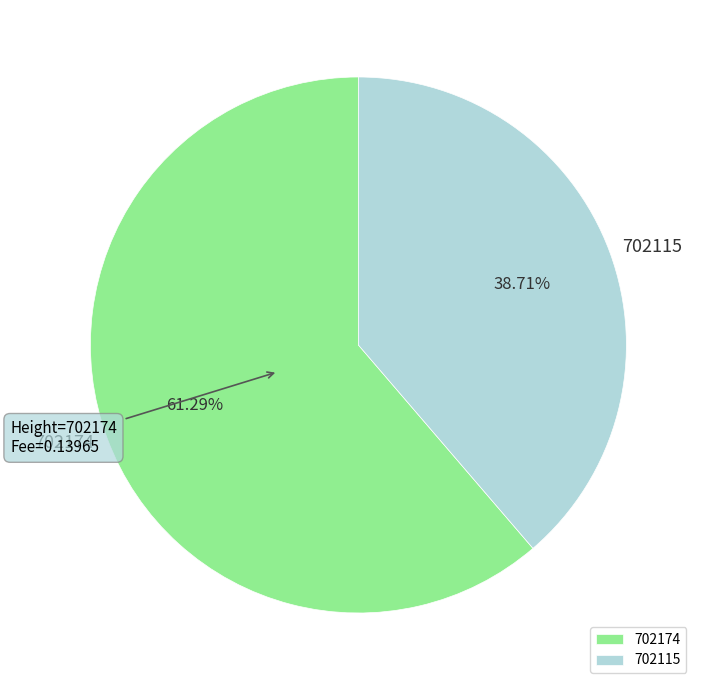

Is there any slice that represents more than half of the pie?

Yes